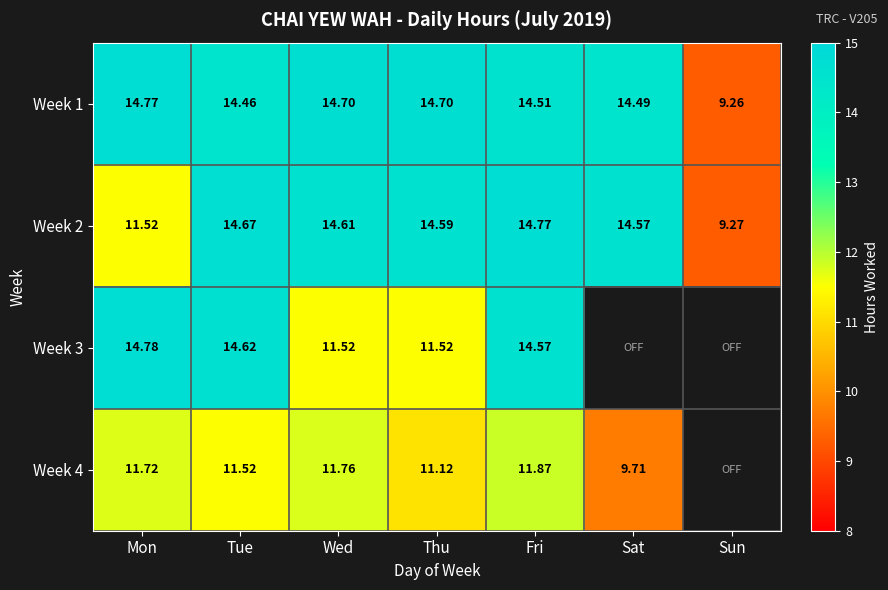

The value of Week 3 at Wed is 6.1. True or false?

False